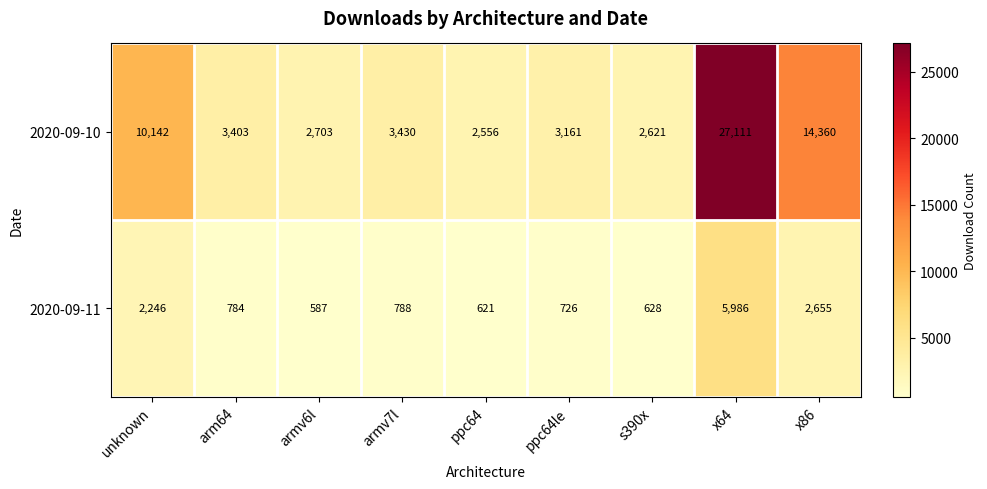

At which category does the chart reach its minimum across all series?

armv6l